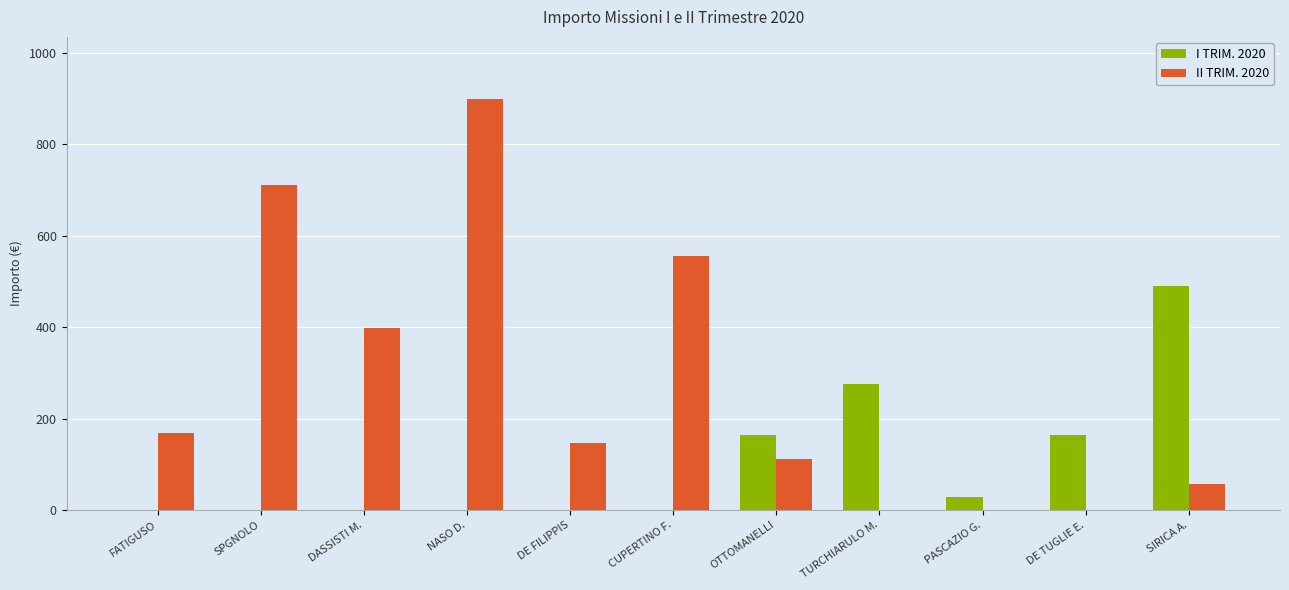

What is the spread (max minus min) of values at PASCAZIO G.?

28.0